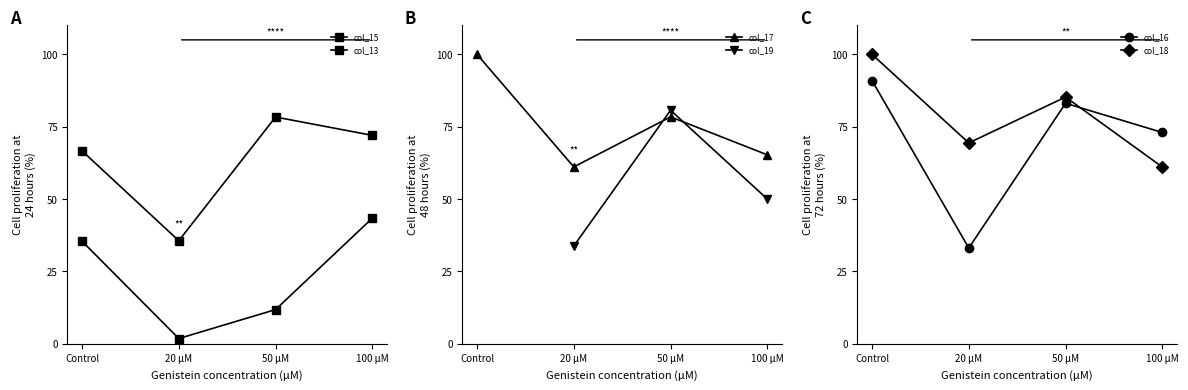

Read the col_13 value at 100 μM.

43.4